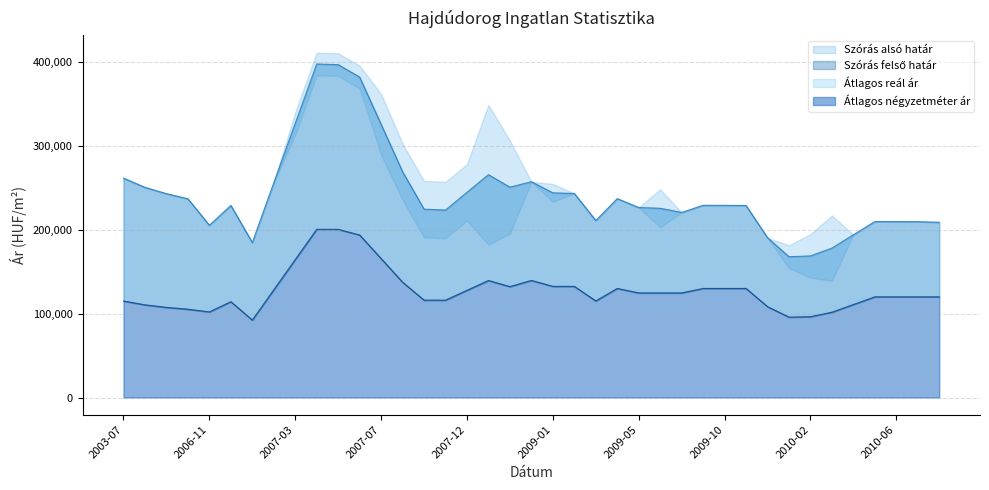

What position from the left is 2007-02?

8